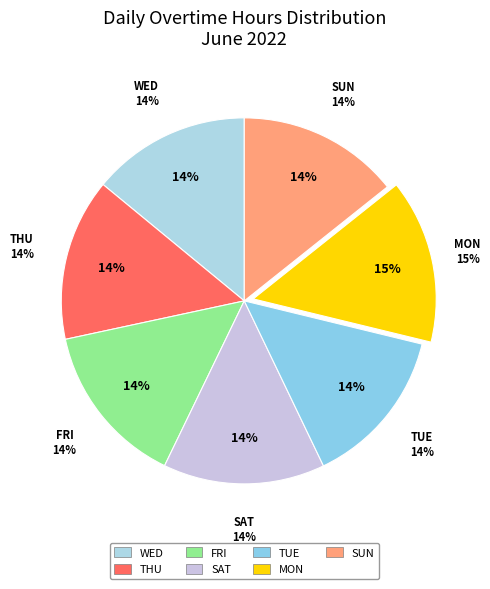

To the nearest percent, what is the combined percentage of Thu and Sun?

29%